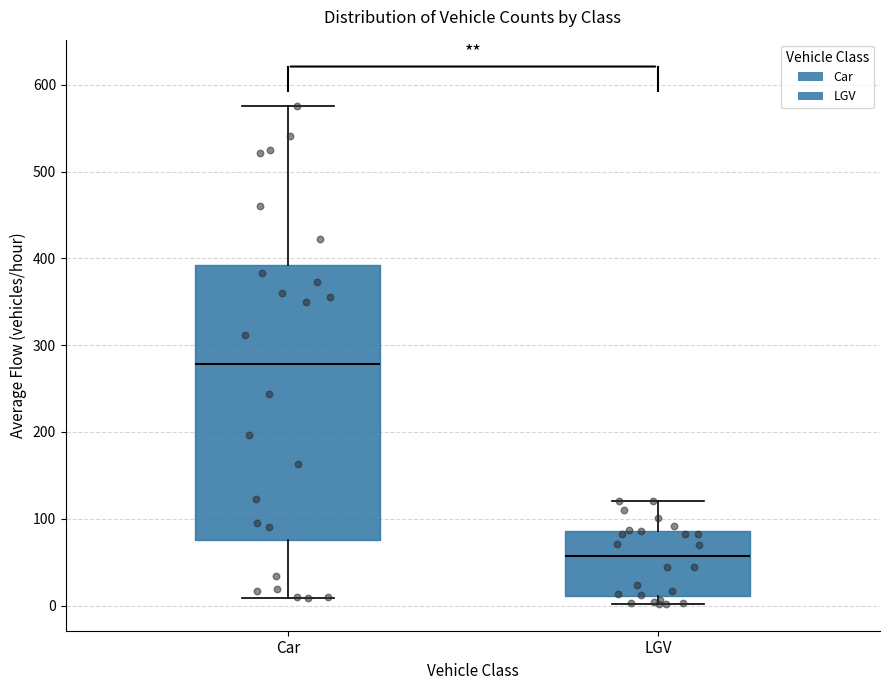

Comparing the boxes themselves (not the whiskers), which one is the tallest?

Car